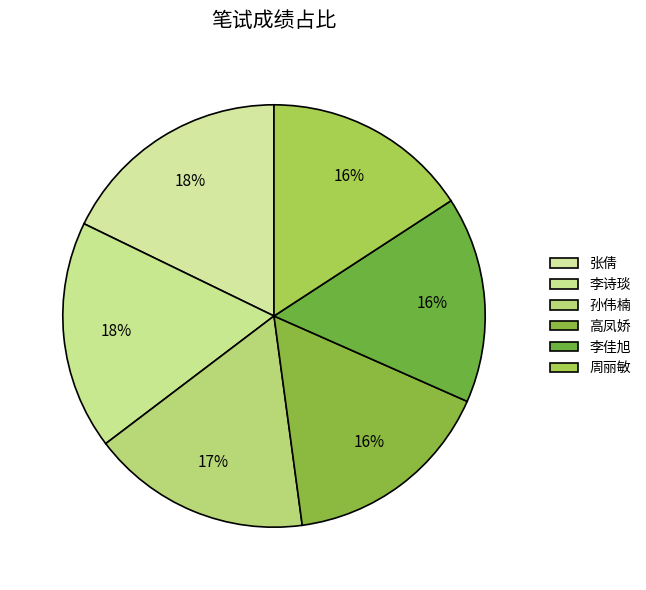

To the nearest percent, what portion does 高凤娇 represent?

16%